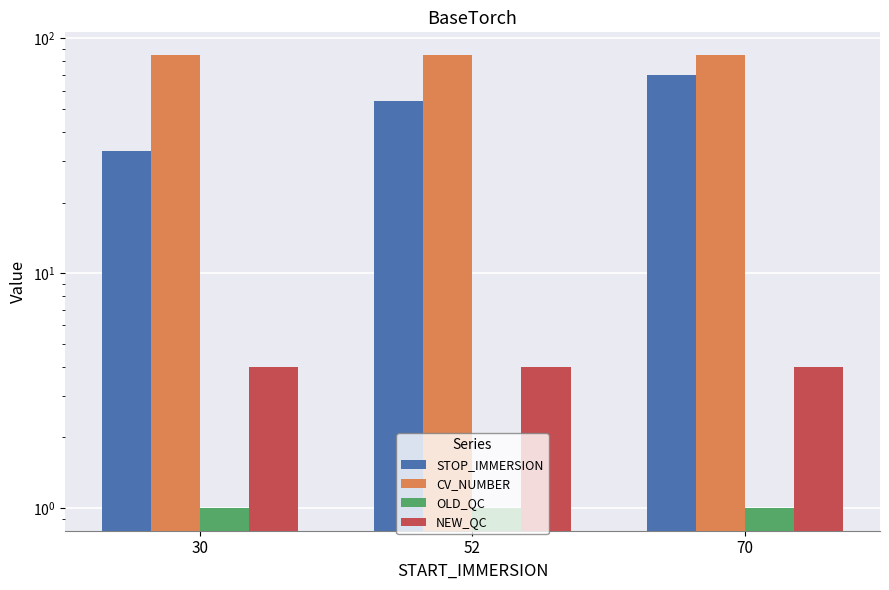

How many categories are shown in the chart?

3